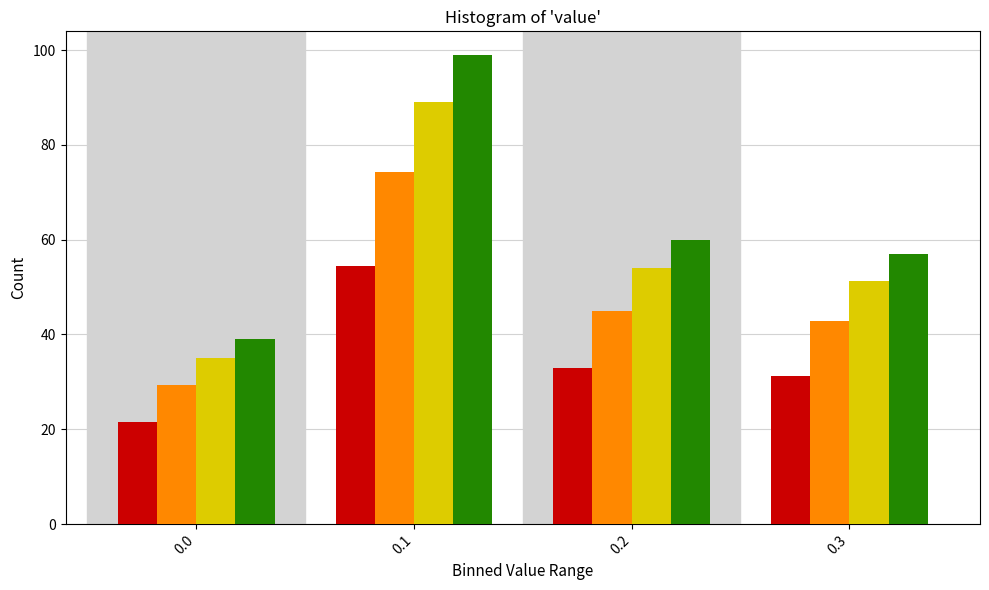

What is the maximum value shown in the chart?

99.0